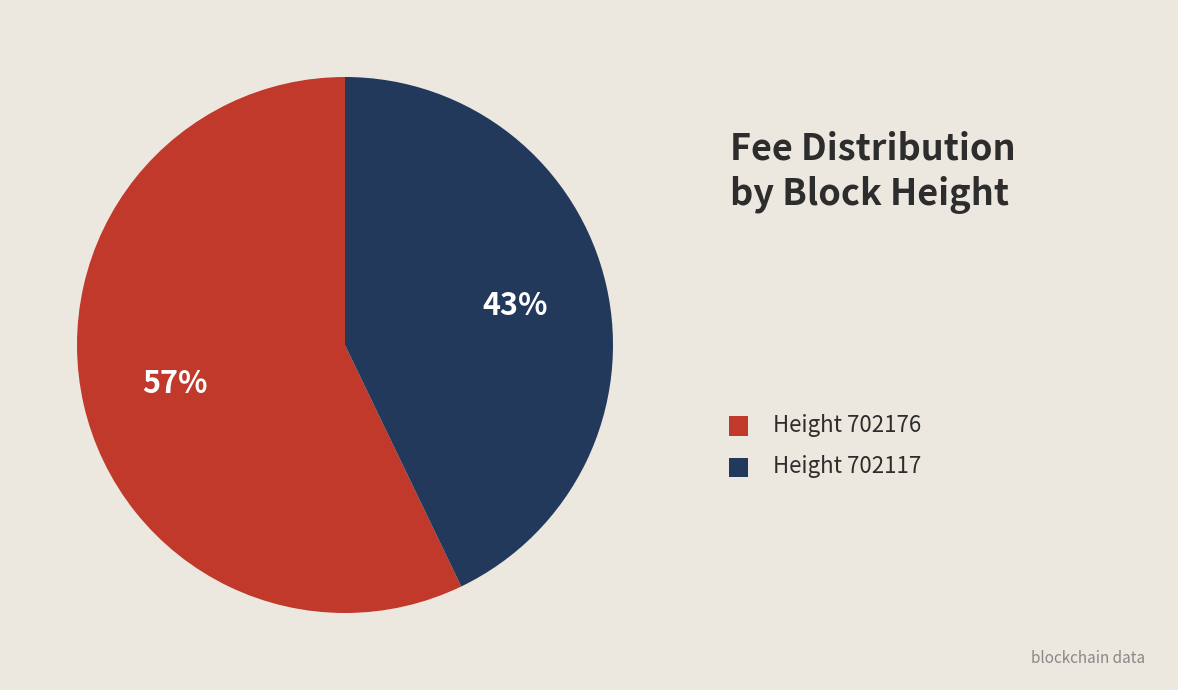

Does any single category account for the majority?

Yes